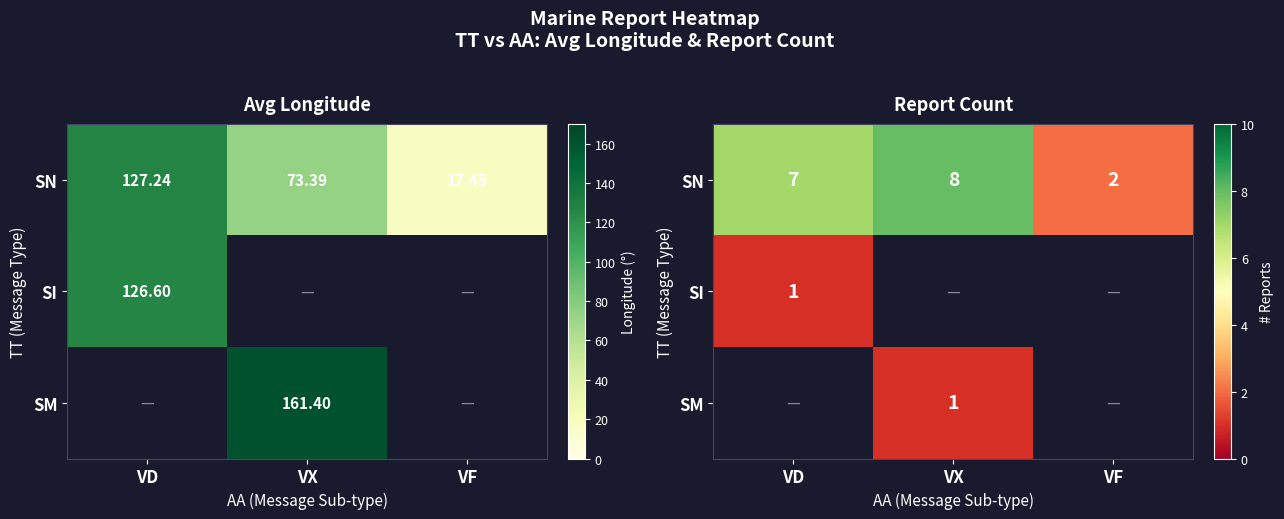

At VF, list the series in order from largest to smallest.

SN, SI, SM